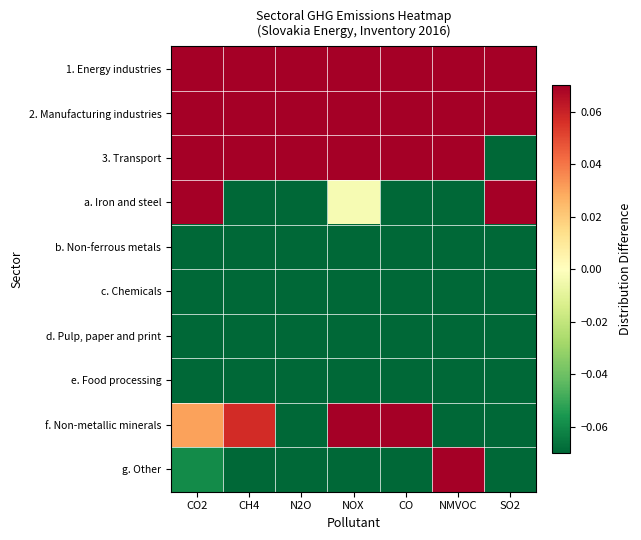

Reading left to right, transcribe all the data shown in this chart.

1. Energy industries: CO2=0.1	CH4=0.1	N2O=0.1	NOX=0.1	CO=0.1	NMVOC=0.1	SO2=0.1
2. Manufacturing industries: CO2=0.1	CH4=0.1	N2O=0.1	NOX=0.1	CO=0.1	NMVOC=0.1	SO2=0.1
3. Transport: CO2=0.1	CH4=0.1	N2O=0.1	NOX=0.1	CO=0.1	NMVOC=0.1	SO2=-0.1
a. Iron and steel: CO2=0.1	CH4=-0.1	N2O=-0.1	NOX=-0.0	CO=-0.1	NMVOC=-0.1	SO2=0.1
b. Non-ferrous metals: CO2=-0.1	CH4=-0.1	N2O=-0.1	NOX=-0.1	CO=-0.1	NMVOC=-0.1	SO2=-0.1
c. Chemicals: CO2=-0.1	CH4=-0.1	N2O=-0.1	NOX=-0.1	CO=-0.1	NMVOC=-0.1	SO2=-0.1
d. Pulp, paper and print: CO2=-0.1	CH4=-0.1	N2O=-0.1	NOX=-0.1	CO=-0.1	NMVOC=-0.1	SO2=-0.1
e. Food processing: CO2=-0.1	CH4=-0.1	N2O=-0.1	NOX=-0.1	CO=-0.1	NMVOC=-0.1	SO2=-0.1
f. Non-metallic minerals: CO2=0.0	CH4=0.1	N2O=-0.1	NOX=0.1	CO=0.1	NMVOC=-0.1	SO2=-0.1
g. Other: CO2=-0.1	CH4=-0.1	N2O=-0.1	NOX=-0.1	CO=-0.1	NMVOC=0.1	SO2=-0.1